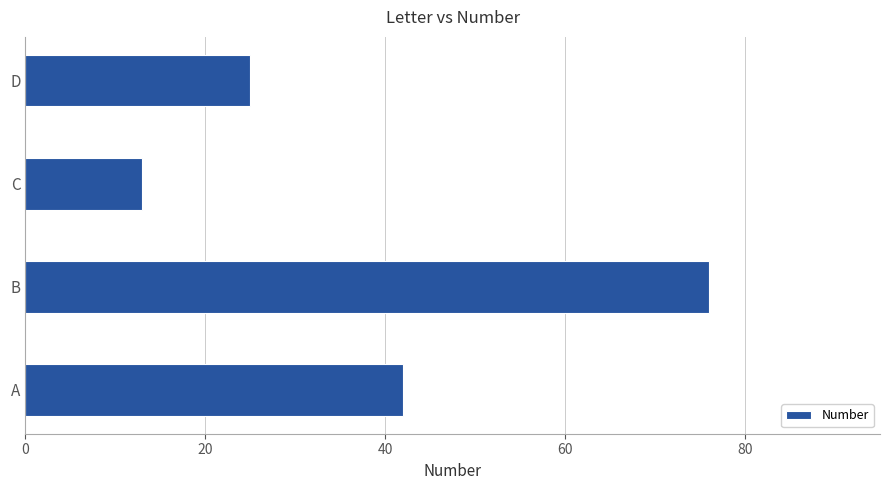

How many values are between 25 and 76?

3